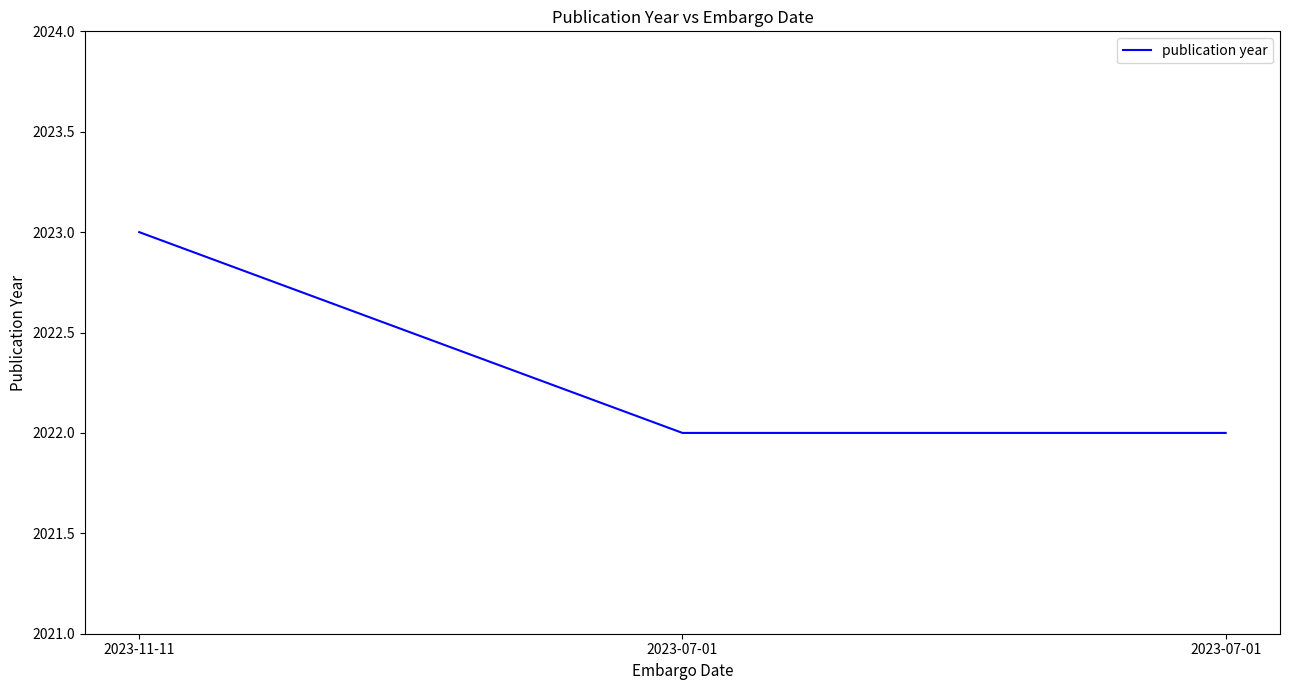

Count the number of data series in this chart.

1